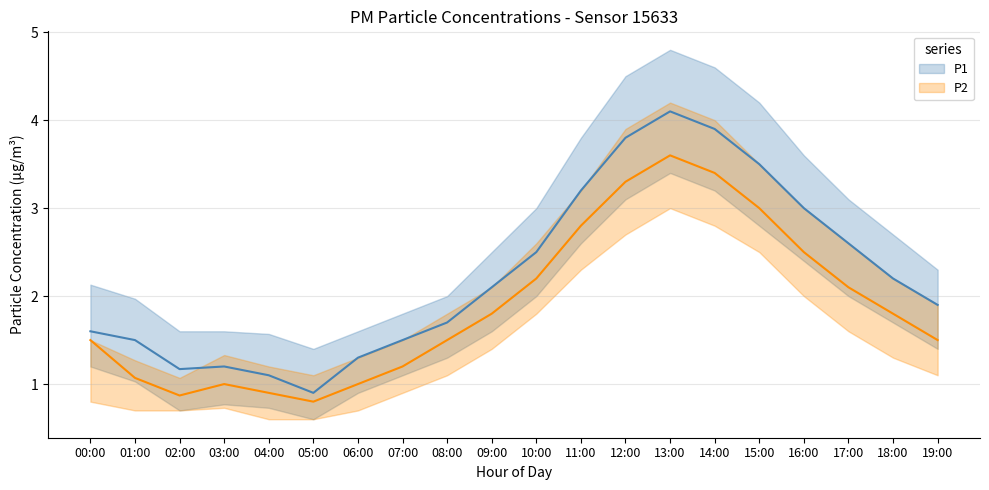

What is the sum of the P2 values at 01:00 and 00:00?

2.6